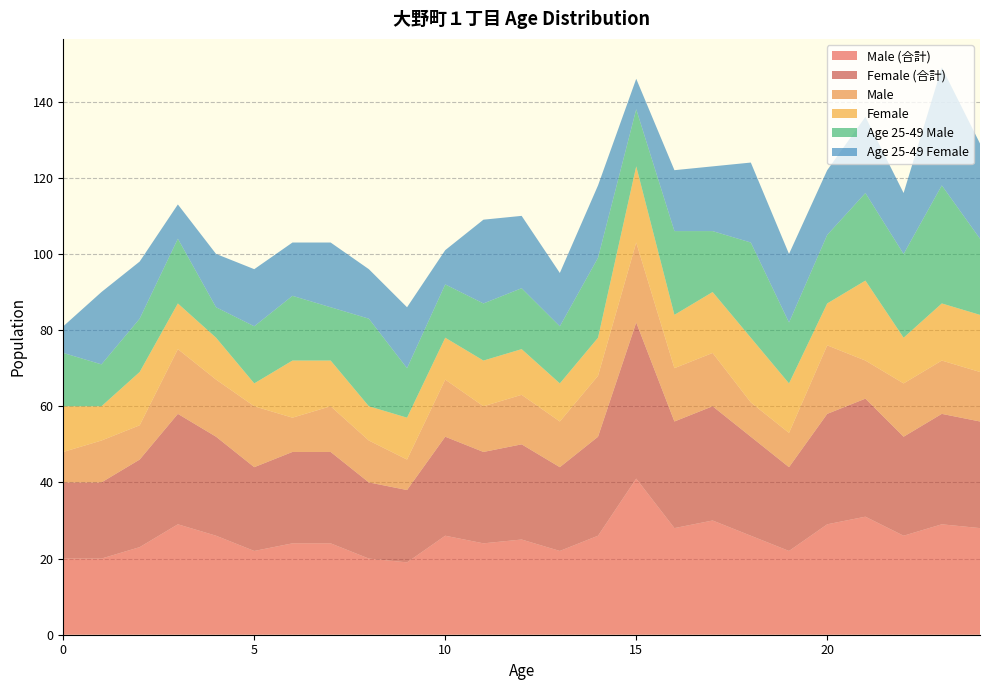

Reading left to right, what are all the values shown in this chart?

Male (合計): 0=20	1=20	2=23	3=29	4=26	5=22	6=24	7=24	8=20	9=19	10=26	11=24	12=25	13=22	14=26	15=41	16=28	17=30	18=26	19=22	20=29	21=31	22=26	23=29	24=28
Female (合計): 0=20	1=20	2=23	3=29	4=26	5=22	6=24	7=24	8=20	9=19	10=26	11=24	12=25	13=22	14=26	15=41	16=28	17=30	18=26	19=22	20=29	21=31	22=26	23=29	24=28
Male: 0=8	1=11	2=9	3=17	4=15	5=16	6=9	7=12	8=11	9=8	10=15	11=12	12=13	13=12	14=16	15=21	16=14	17=14	18=9	19=9	20=18	21=10	22=14	23=14	24=13
Female: 0=12	1=9	2=14	3=12	4=11	5=6	6=15	7=12	8=9	9=11	10=11	11=12	12=12	13=10	14=10	15=20	16=14	17=16	18=17	19=13	20=11	21=21	22=12	23=15	24=15
Age 25-49 Male: 0=14	1=11	2=14	3=17	4=8	5=15	6=17	7=14	8=23	9=13	10=14	11=15	12=16	13=15	14=21	15=15	16=22	17=16	18=25	19=16	20=18	21=23	22=22	23=31	24=20
Age 25-49 Female: 0=7	1=19	2=15	3=9	4=14	5=15	6=14	7=17	8=13	9=16	10=9	11=22	12=19	13=14	14=19	15=8	16=16	17=17	18=21	19=18	20=17	21=20	22=16	23=31	24=25